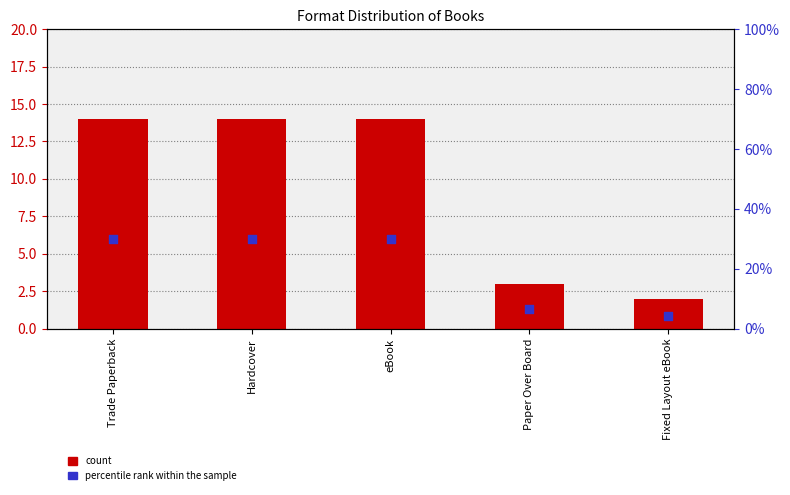

Which series reaches the minimum Y coordinate?

count